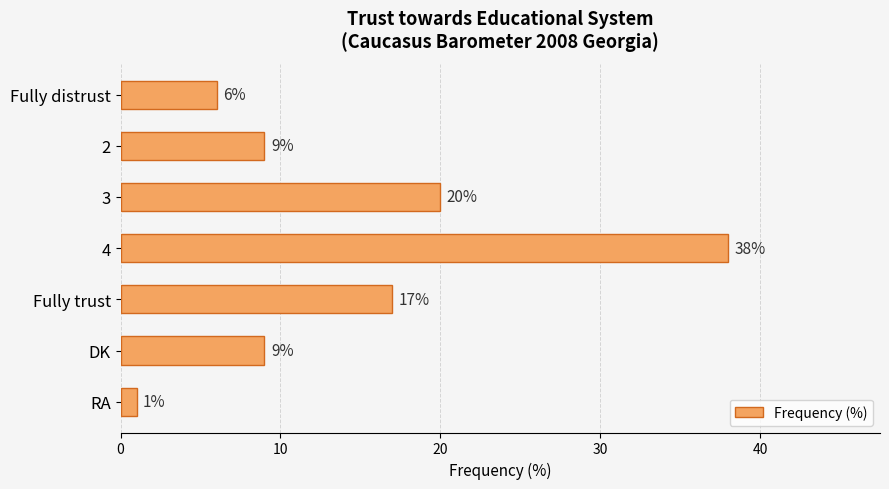

Where is the data nearest to the value 19?

3